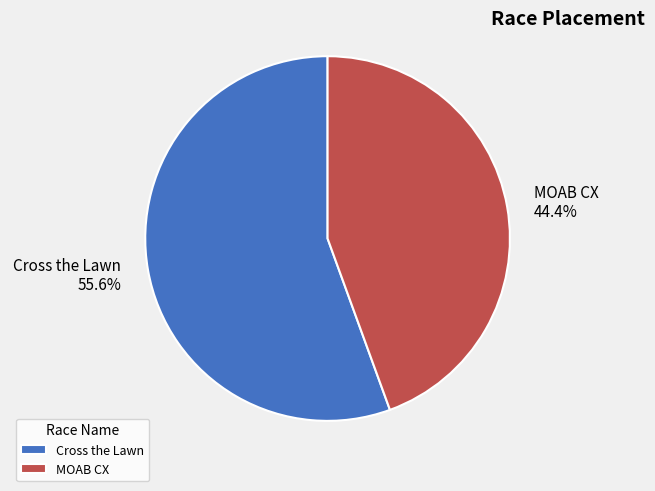

Approximately how many times larger is the value at MOAB CX compared to Cross the Lawn?

0.8